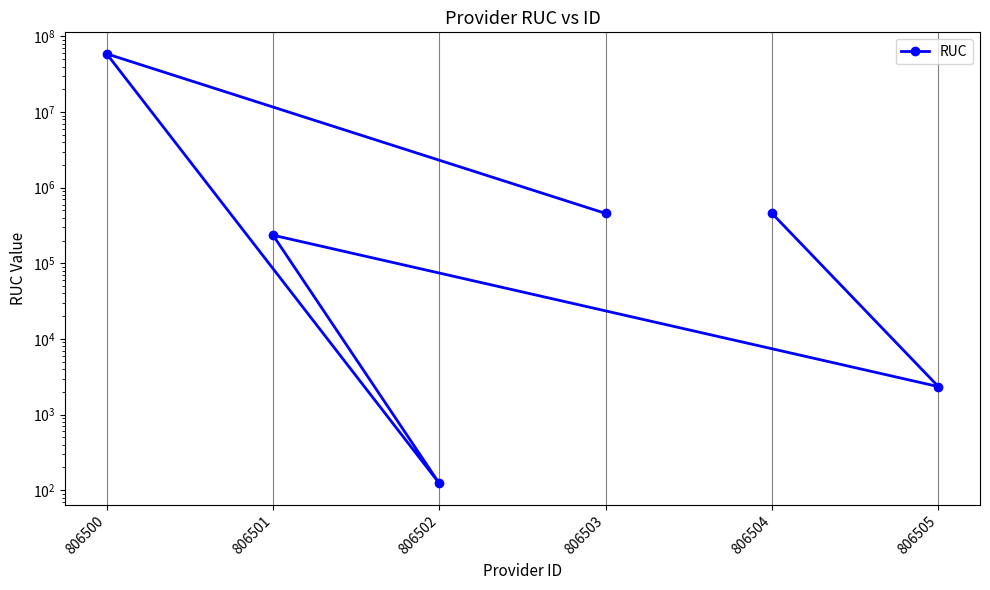

Rank the categories by value from lowest to highest.

806502, 806505, 806501, 806503, 806504, 806500